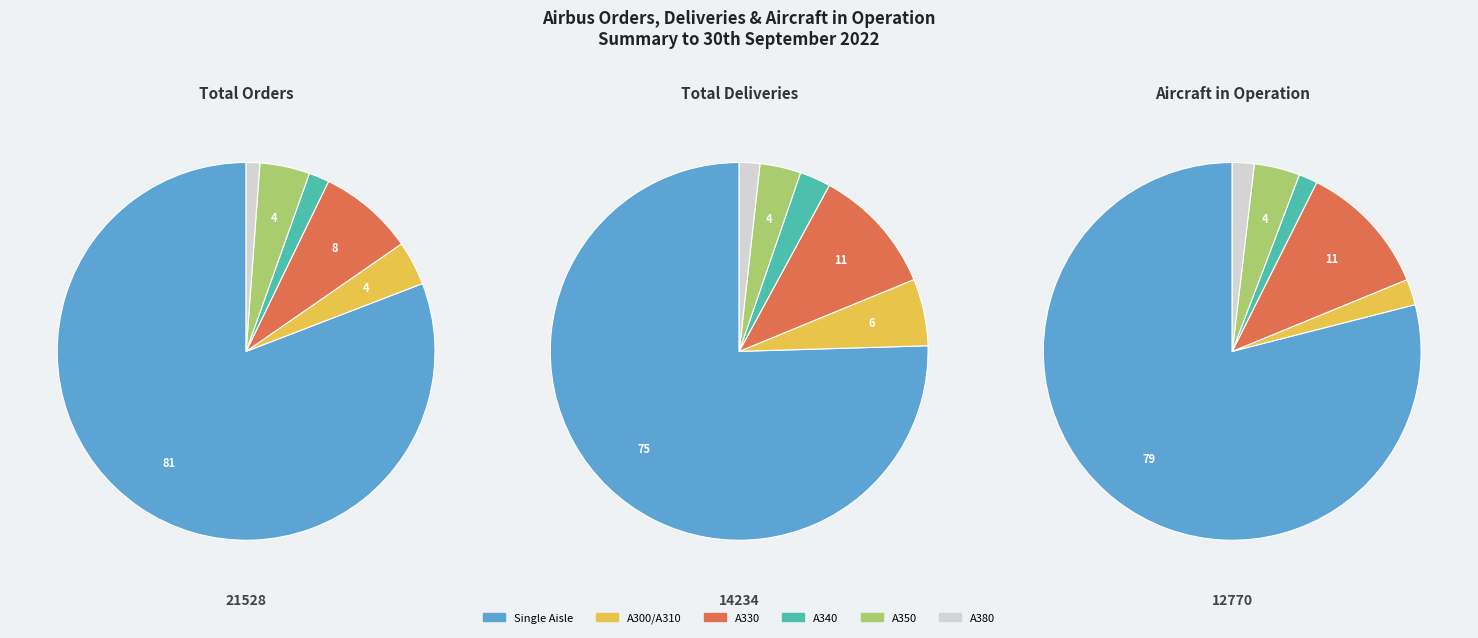

To the nearest percent, what percentage of the pie is Single Aisle?

81%